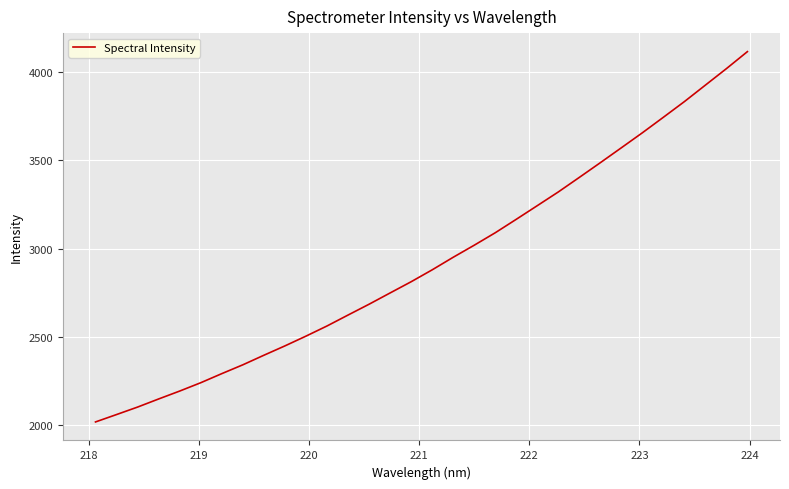

What is the minimum value shown in the chart?

2017.5